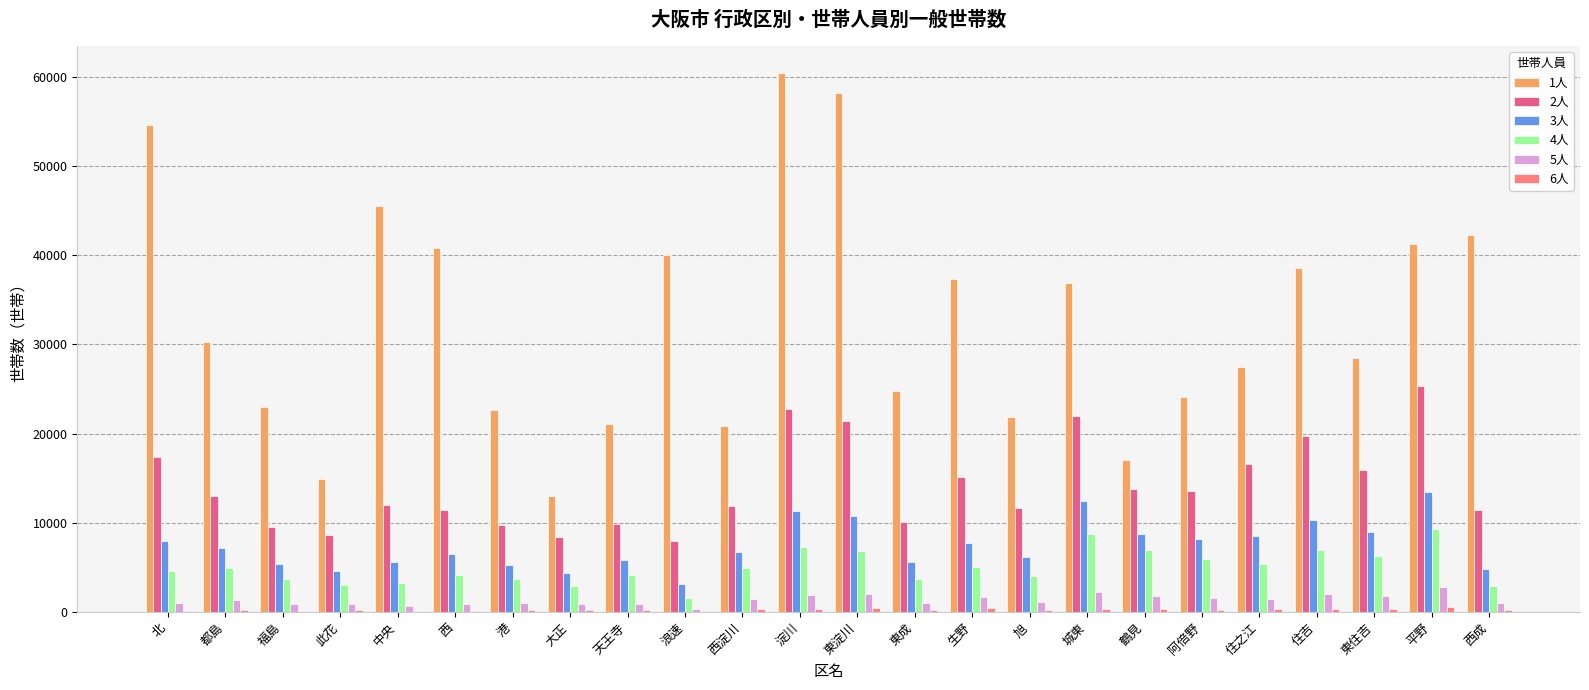

At which label is 2人 closest to 16623?

住之江